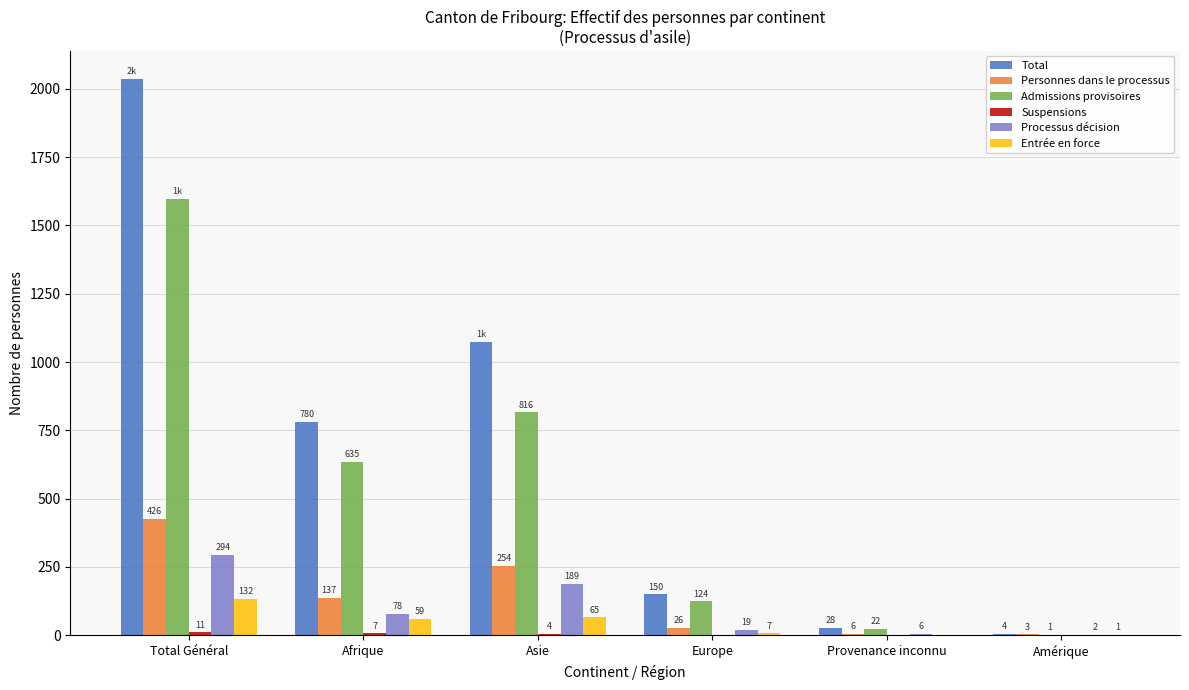

Which series has the largest range (max minus min)?

Total